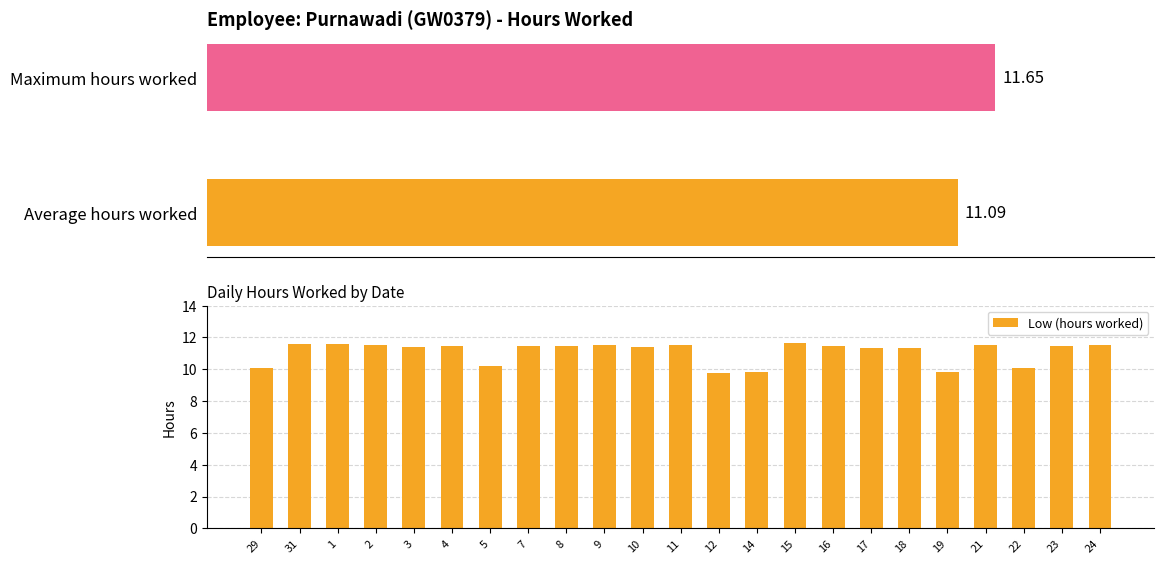

What is the difference between the maximum and minimum values in the Low (hours worked) series?

1.9